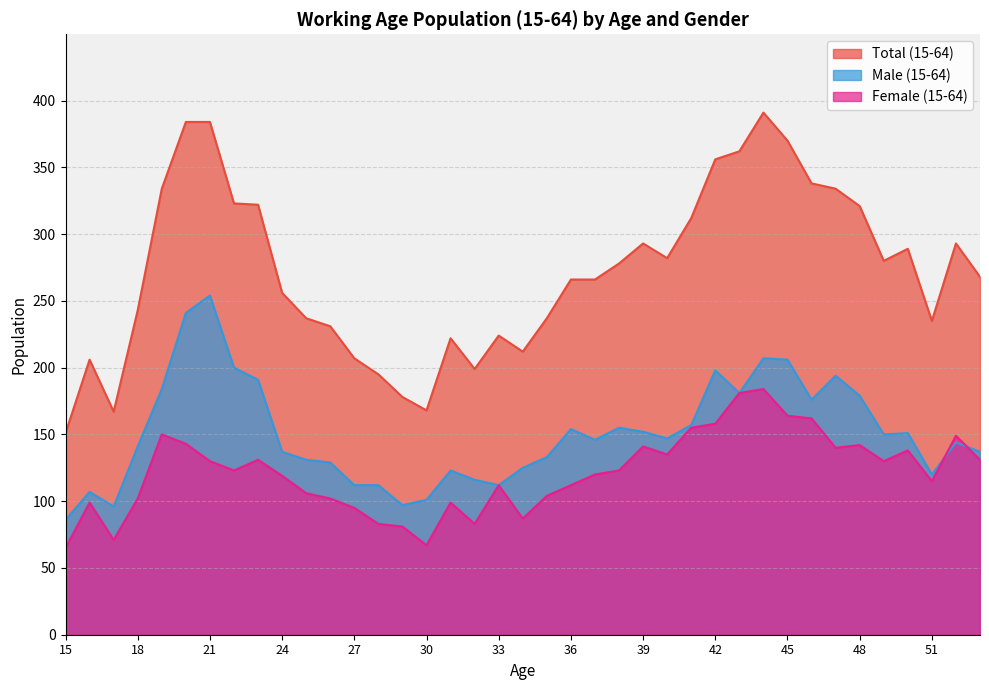

Is it true that Total (15-64) equals 133 at 41?

False